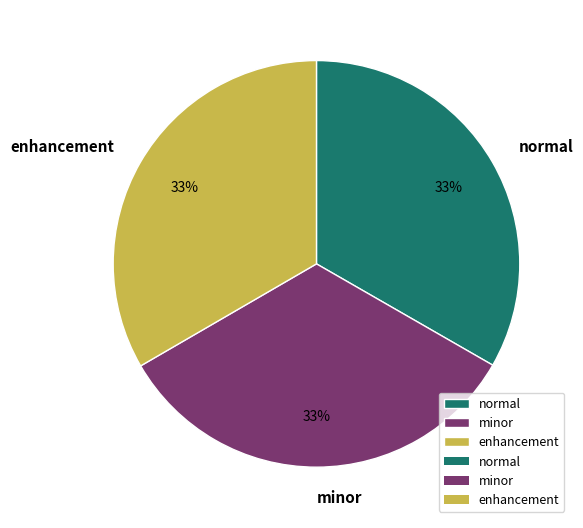

Combined, do normal and minor account for over 50%?

Yes